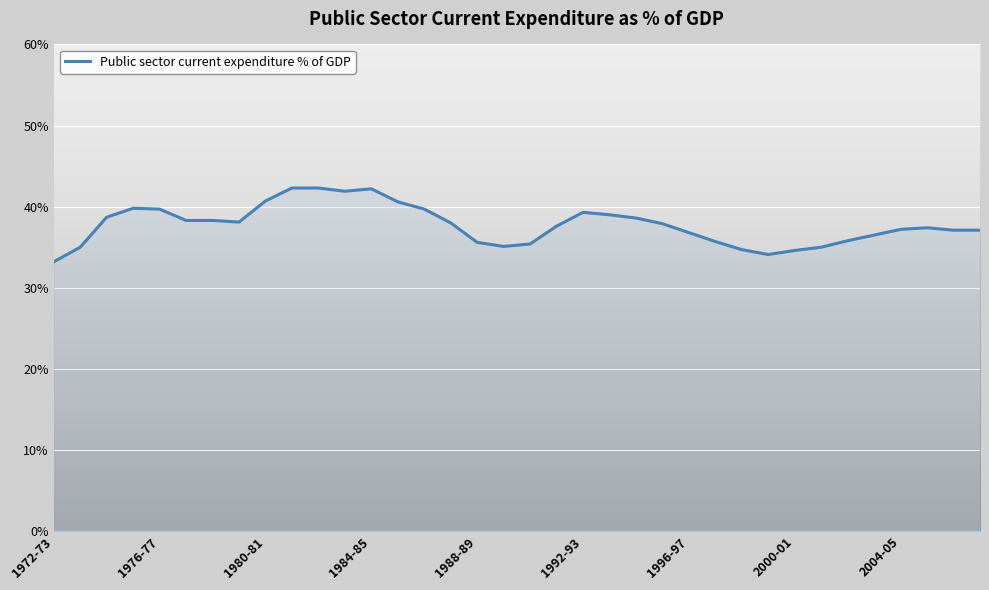

How many lines are shown in the chart?

1